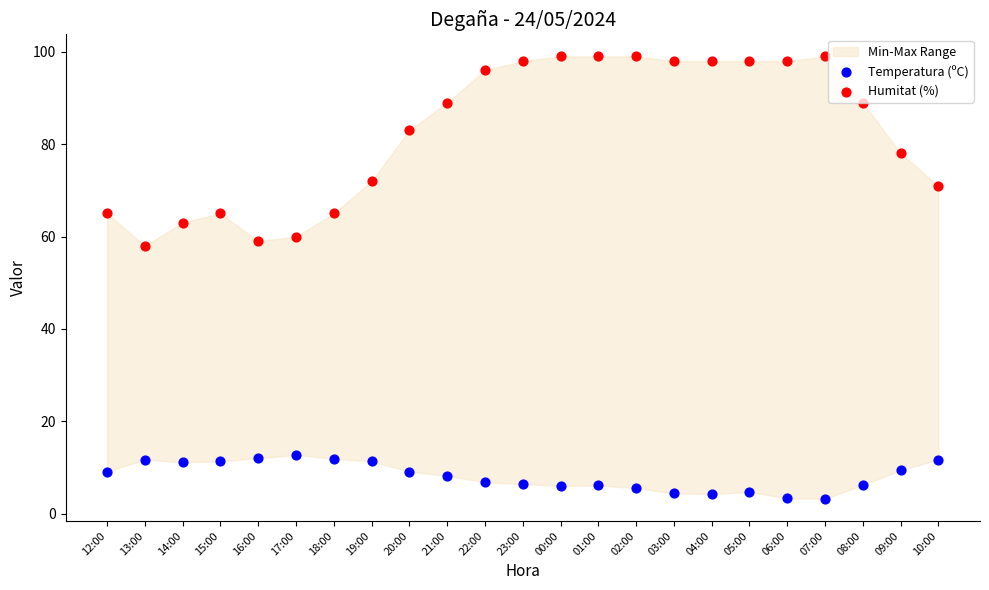

What is the total value across all series at 00:00?

105.0